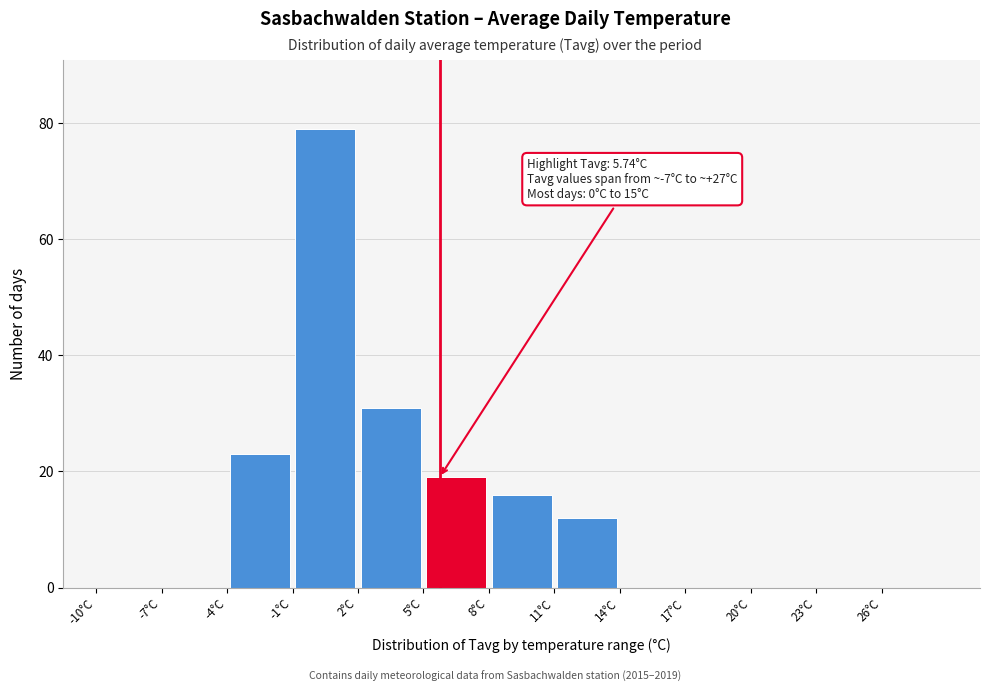

Over which range of the x-axis is the bar tallest?

-1 to 2